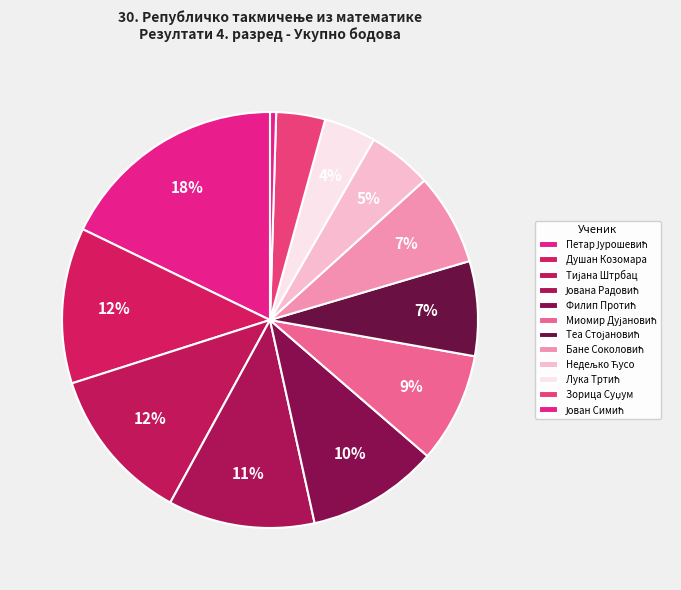

The Миомир Дујановић slice represents 14% of the pie. True or false?

False